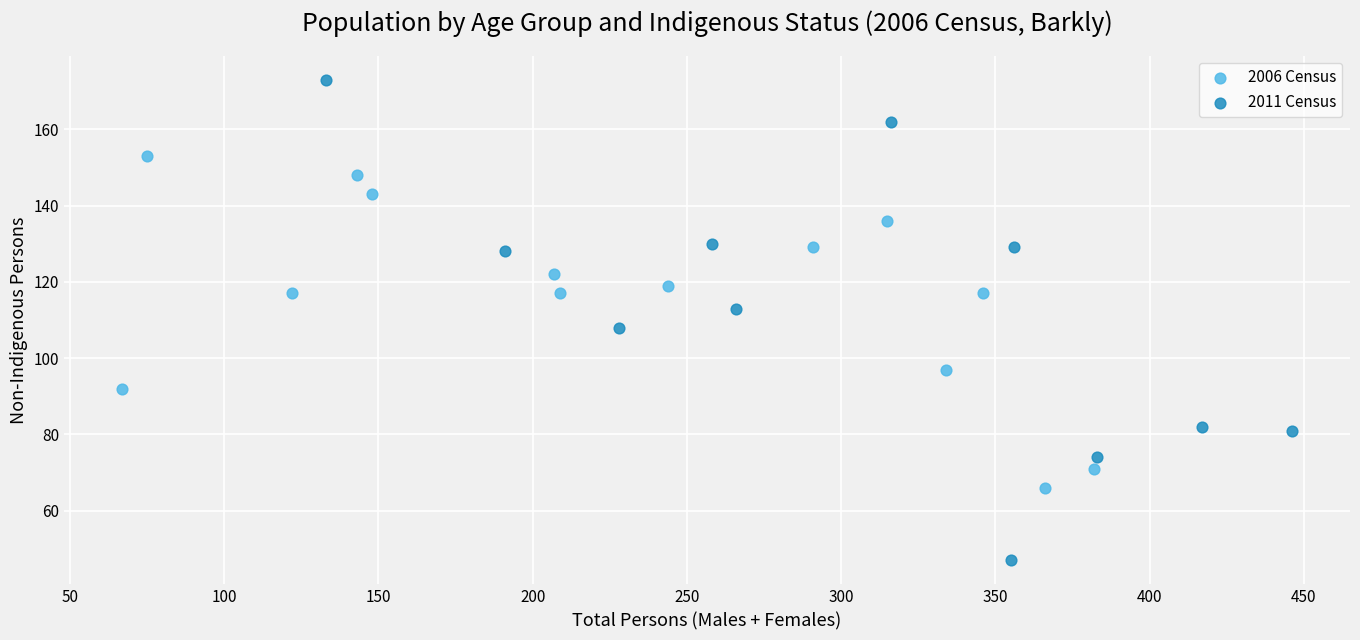

Which series reaches the maximum Y coordinate?

2011 Census